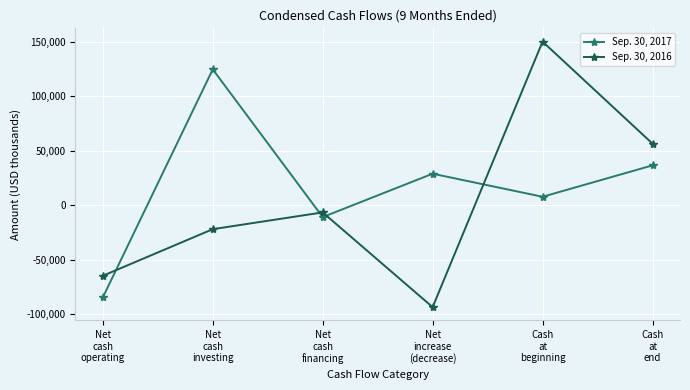

What is the lowest value of the Sep. 30, 2017 series?

-84721